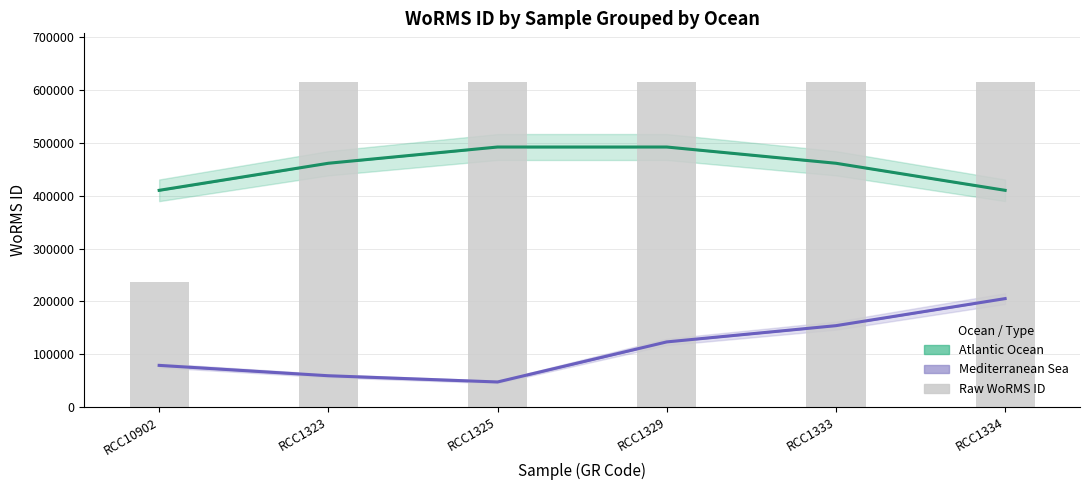

Reading left to right, extract all data points from this chart.

Atlantic Ocean (Estimate): RCC10902=410290.0	RCC1323=461576.2	RCC1325=492348.0	RCC1329=492348.0	RCC1333=461576.2	RCC1334=410290.0
Mediterranean Sea (Estimate): RCC10902=78621.0	RCC1323=58965.8	RCC1325=47172.6	RCC1329=123087.0	RCC1333=153858.8	RCC1334=205145.0
Raw WoRMS ID: RCC10902=235863.0	RCC1323=615435.0	RCC1325=615435.0	RCC1329=615435.0	RCC1333=615435.0	RCC1334=615435.0